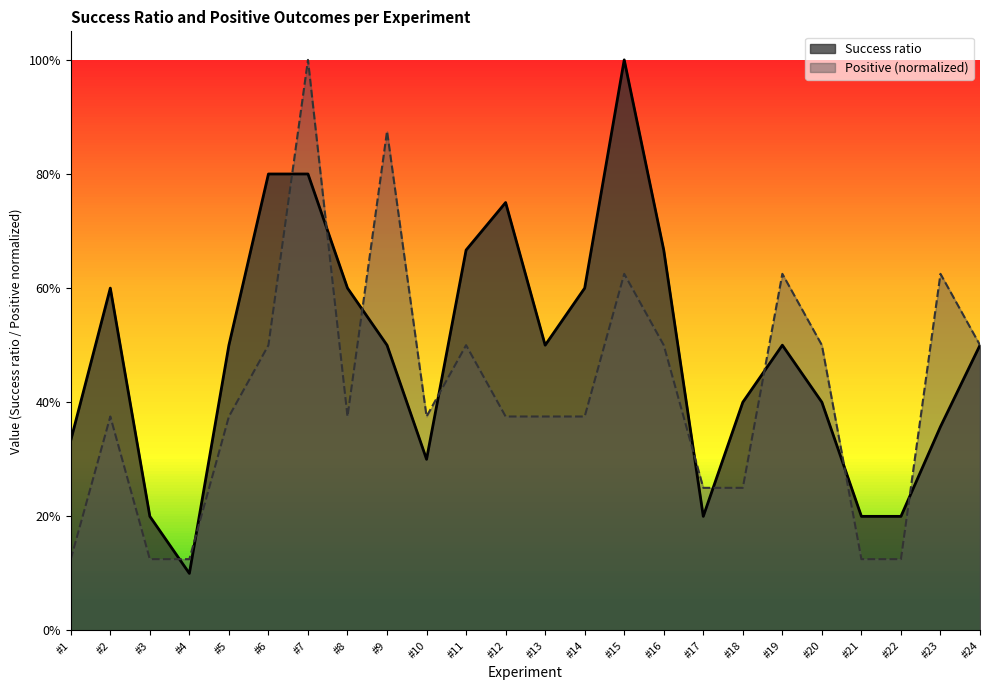

After their last crossing, which series has the higher values: Success ratio or Positive?

Positive